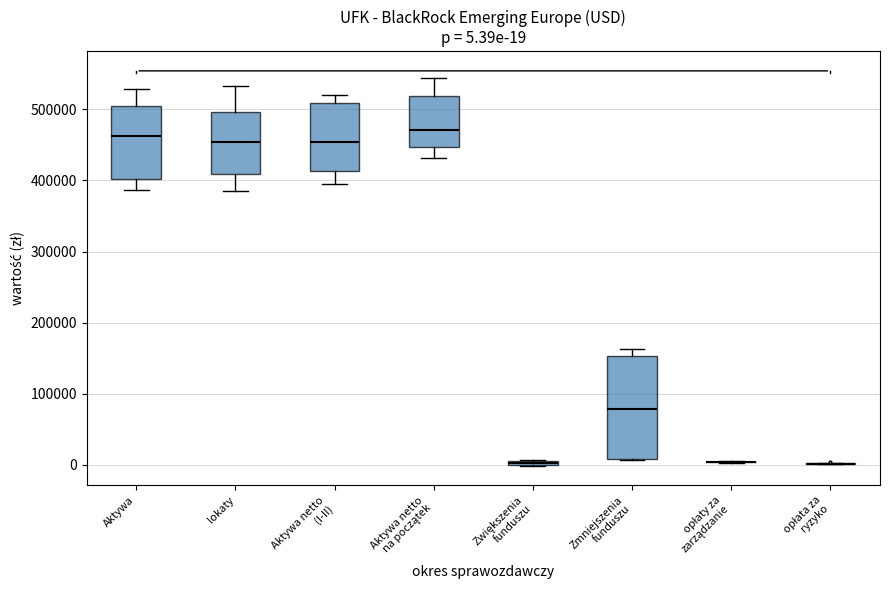

Comparing the boxes themselves (not the whiskers), which one is the tallest?

Zmniejszenia funduszu